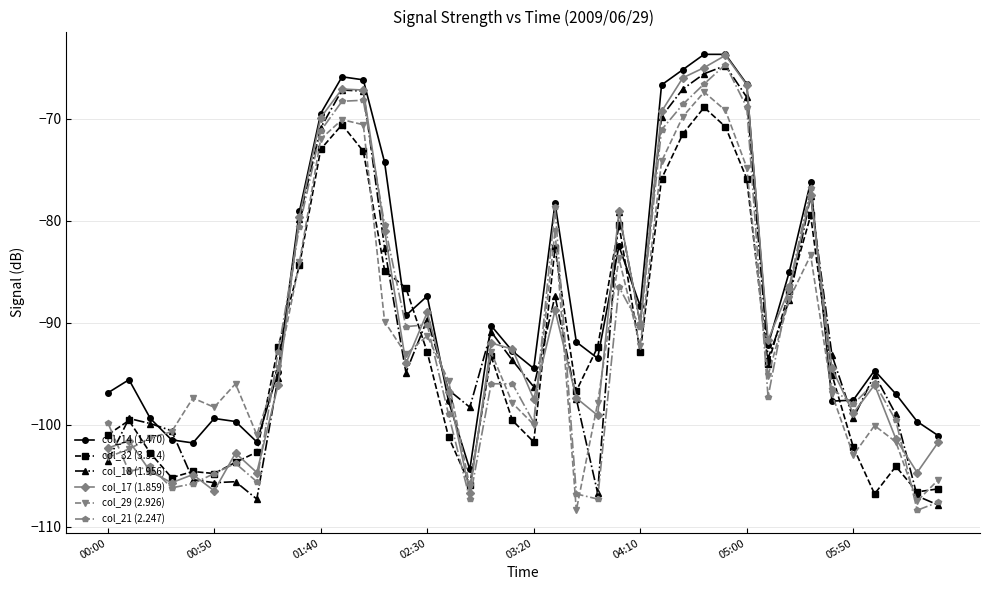

True or false: col_18 (1.956) has more than 0 points higher than both neighbors.

True